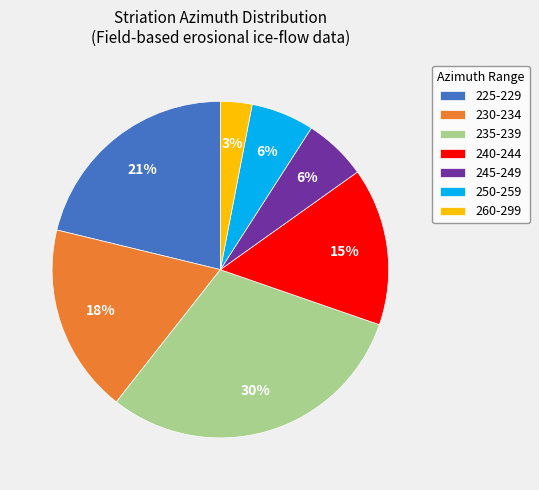

Count the number of slices in the pie.

7